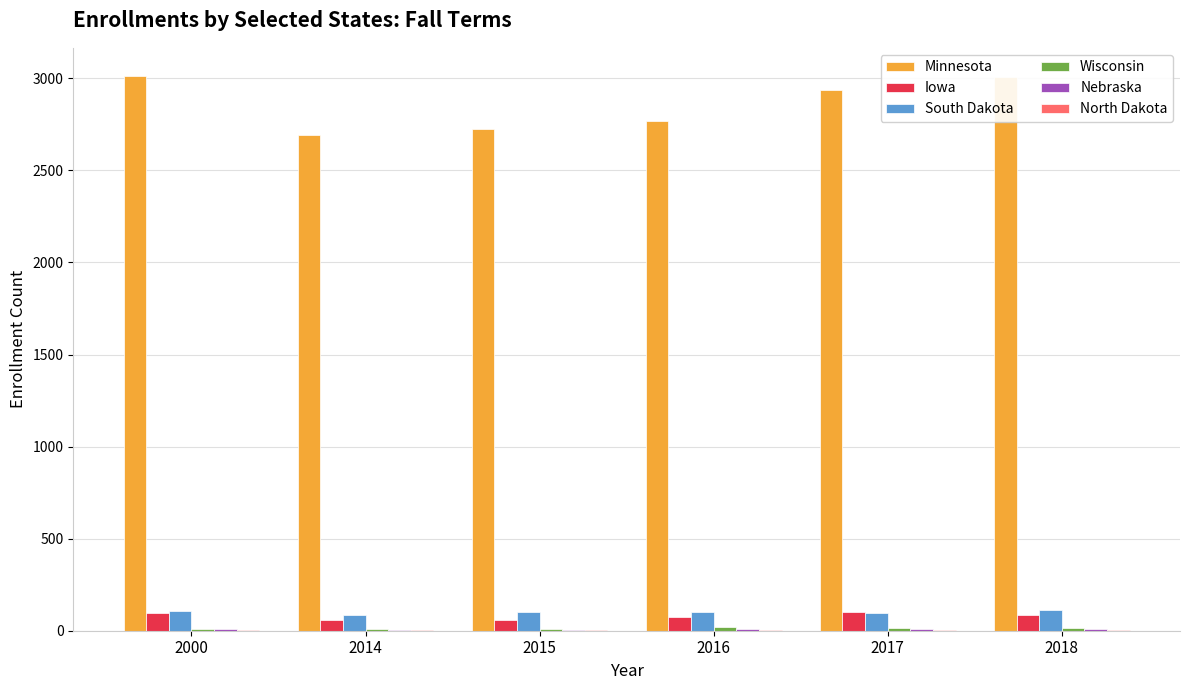

Which series has the largest total across all categories?

Minnesota